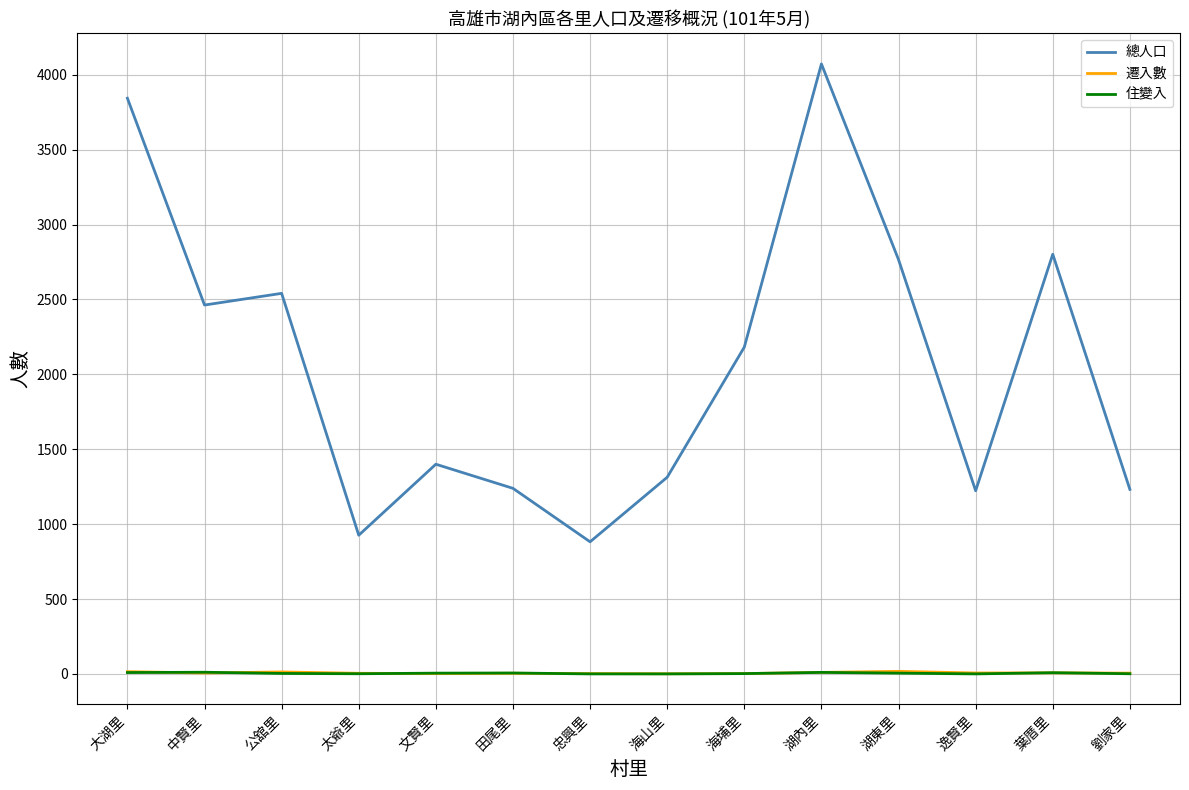

At which category is the sum across all series the highest?

湖內里